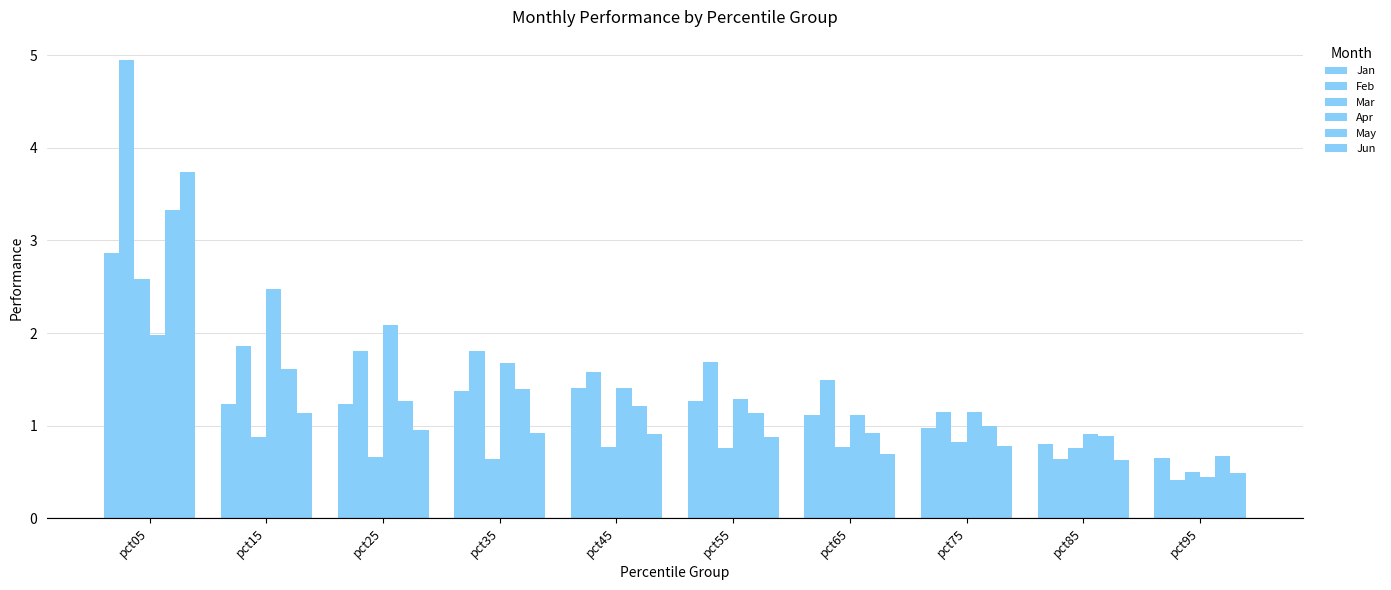

Reading left to right, extract all data points from this chart.

Jan: pct05=2.9	pct15=1.2	pct25=1.2	pct35=1.4	pct45=1.4	pct55=1.3	pct65=1.1	pct75=1.0	pct85=0.8	pct95=0.7
Feb: pct05=5.0	pct15=1.9	pct25=1.8	pct35=1.8	pct45=1.6	pct55=1.7	pct65=1.5	pct75=1.2	pct85=0.6	pct95=0.4
Mar: pct05=2.6	pct15=0.9	pct25=0.7	pct35=0.6	pct45=0.8	pct55=0.8	pct65=0.8	pct75=0.8	pct85=0.8	pct95=0.5
Apr: pct05=2.0	pct15=2.5	pct25=2.1	pct35=1.7	pct45=1.4	pct55=1.3	pct65=1.1	pct75=1.2	pct85=0.9	pct95=0.4
May: pct05=3.3	pct15=1.6	pct25=1.3	pct35=1.4	pct45=1.2	pct55=1.1	pct65=0.9	pct75=1.0	pct85=0.9	pct95=0.7
Jun: pct05=3.7	pct15=1.1	pct25=1.0	pct35=0.9	pct45=0.9	pct55=0.9	pct65=0.7	pct75=0.8	pct85=0.6	pct95=0.5